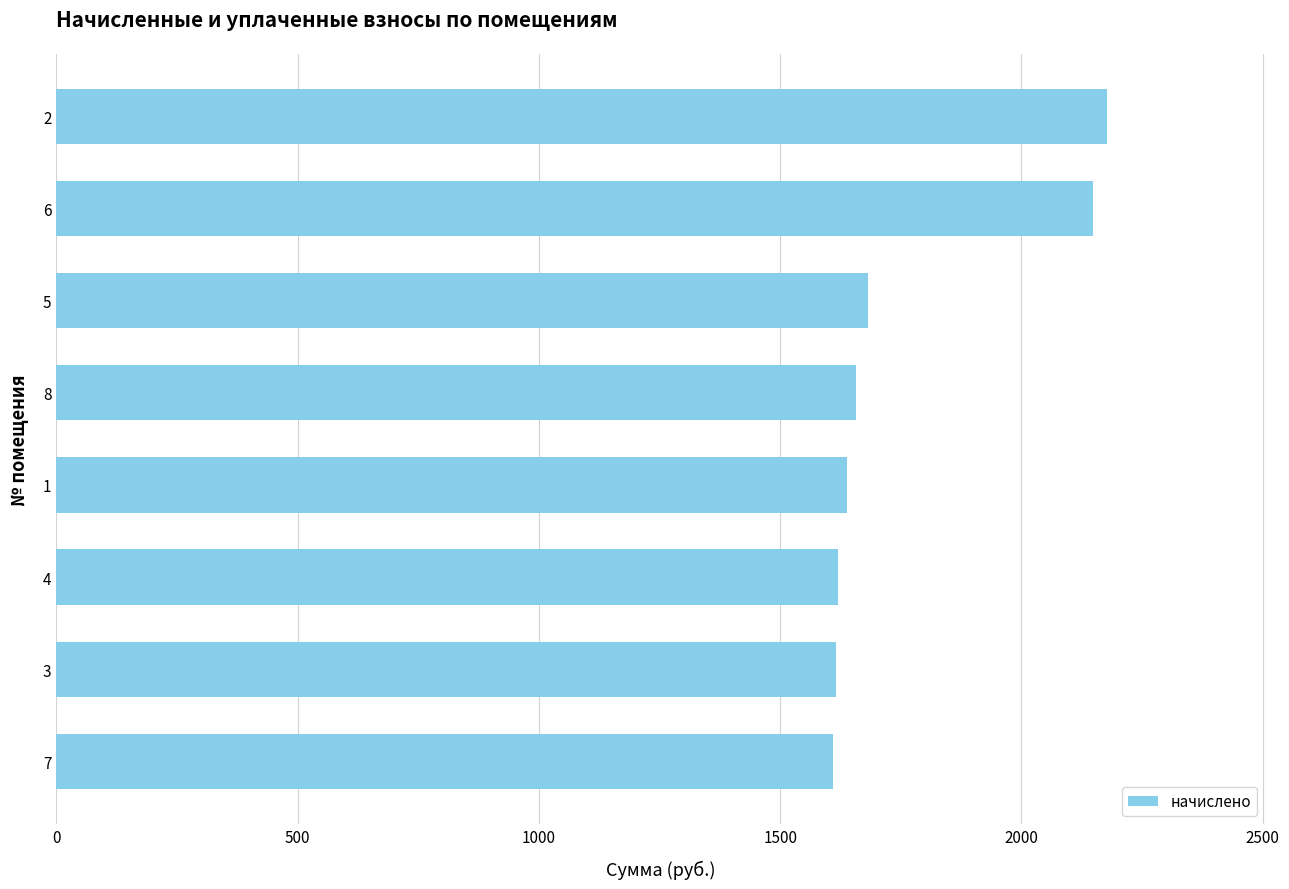

What is the sum of all values?

14150.7